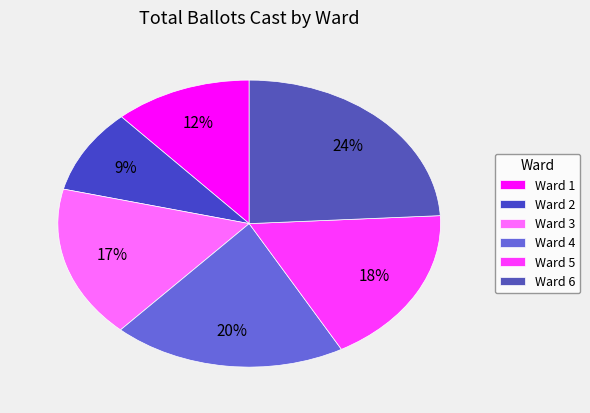

Which has a higher value, Ward 3 or Ward 5?

Ward 5